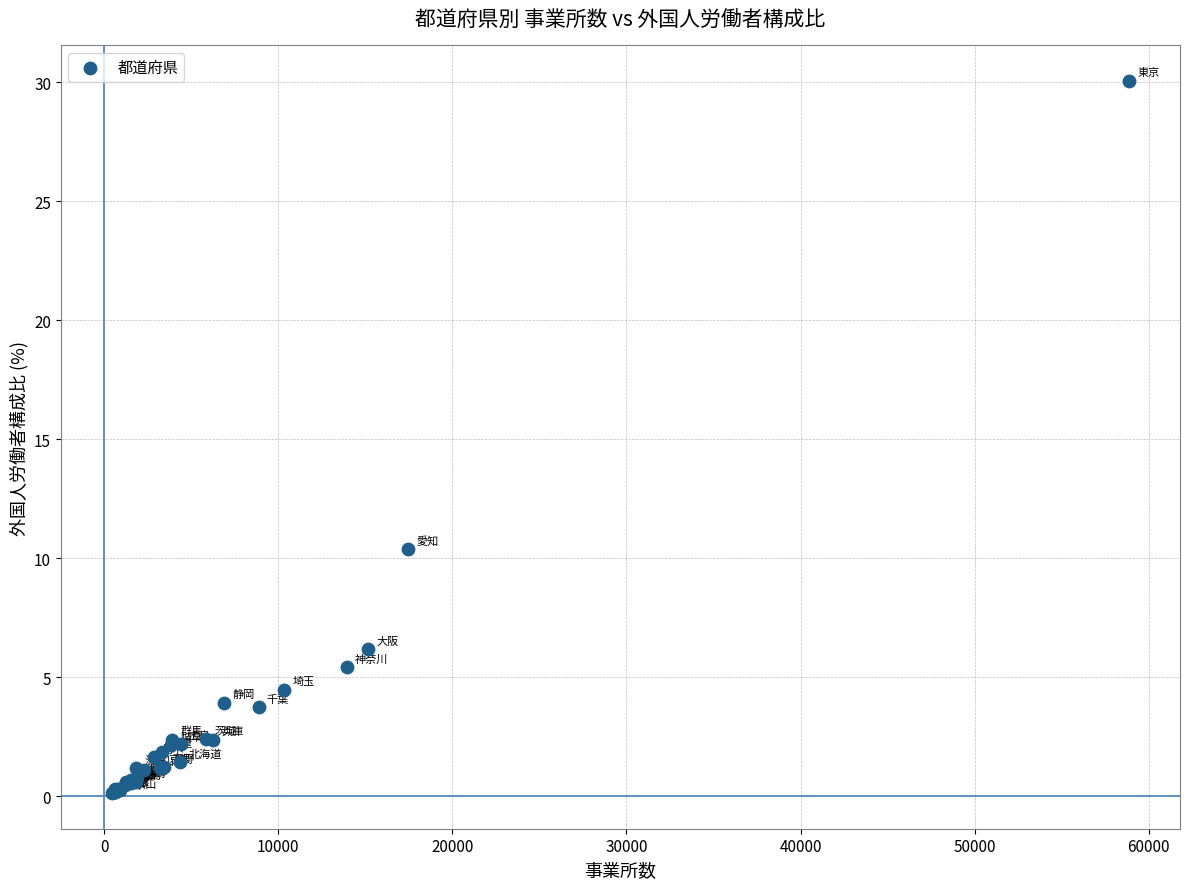

What Y value in the scatter plot is closest to 15?

10.4